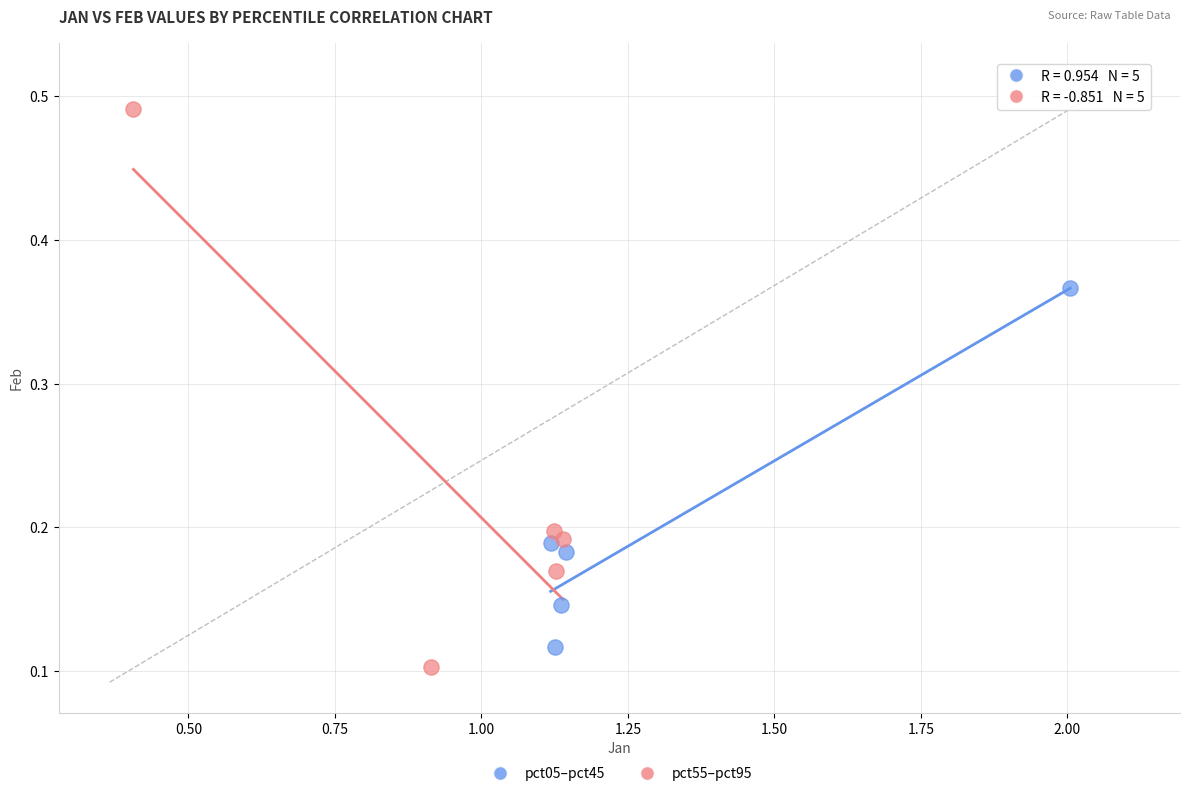

Which series has the largest Y range (max minus min)?

pct55–pct95